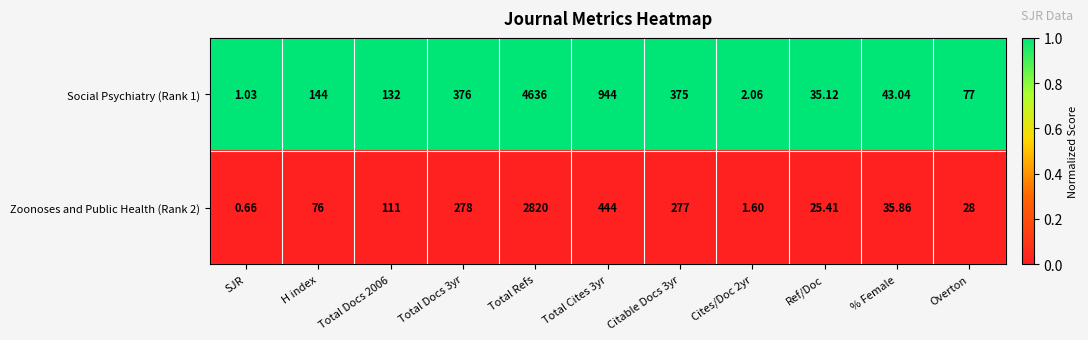

Which series has the widest spread of values?

Social Psychiatry (Rank 1)